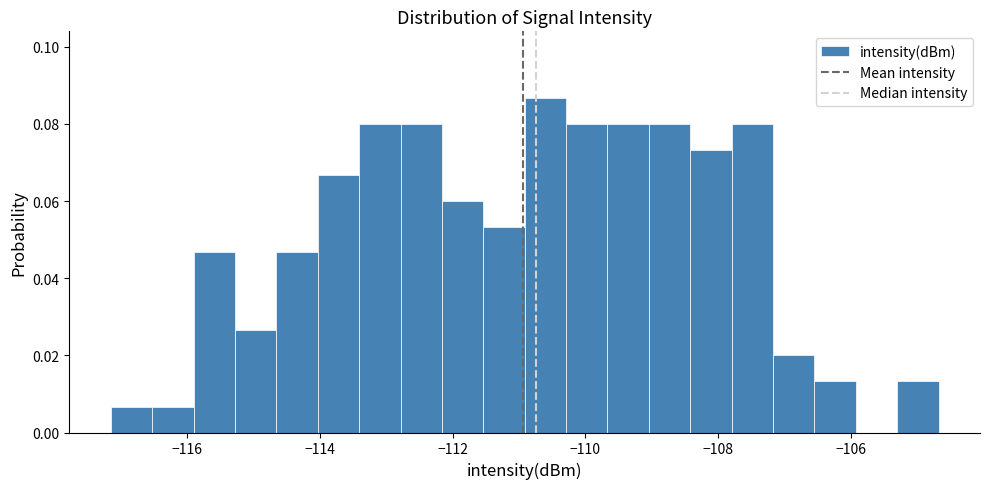

Read against the x-axis, roughly where is the centre of the tallest bar?

-110.6